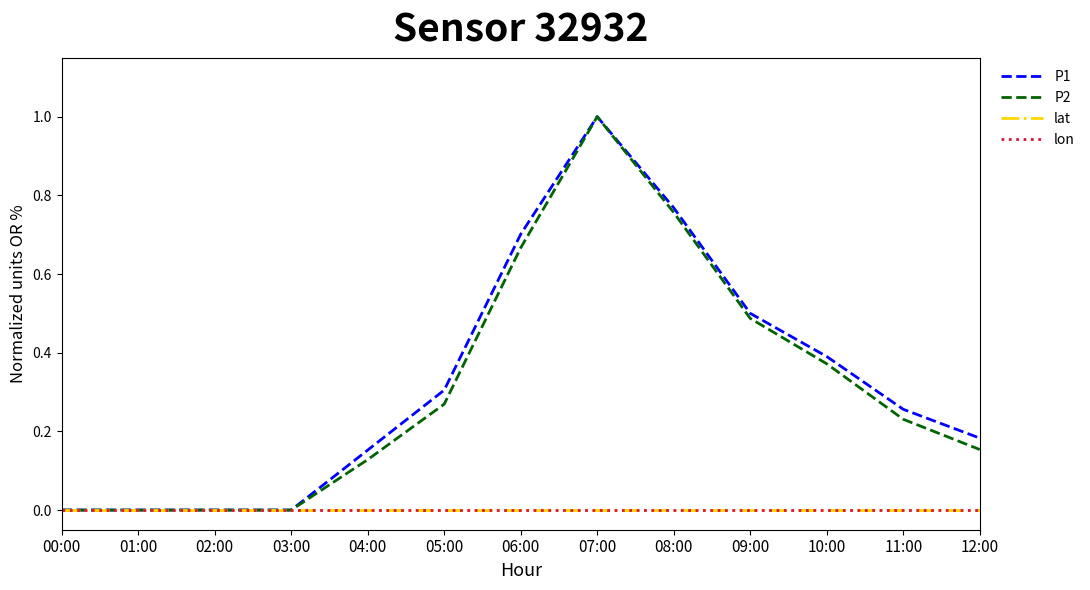

Where is lat nearest to the value 0?

00:00